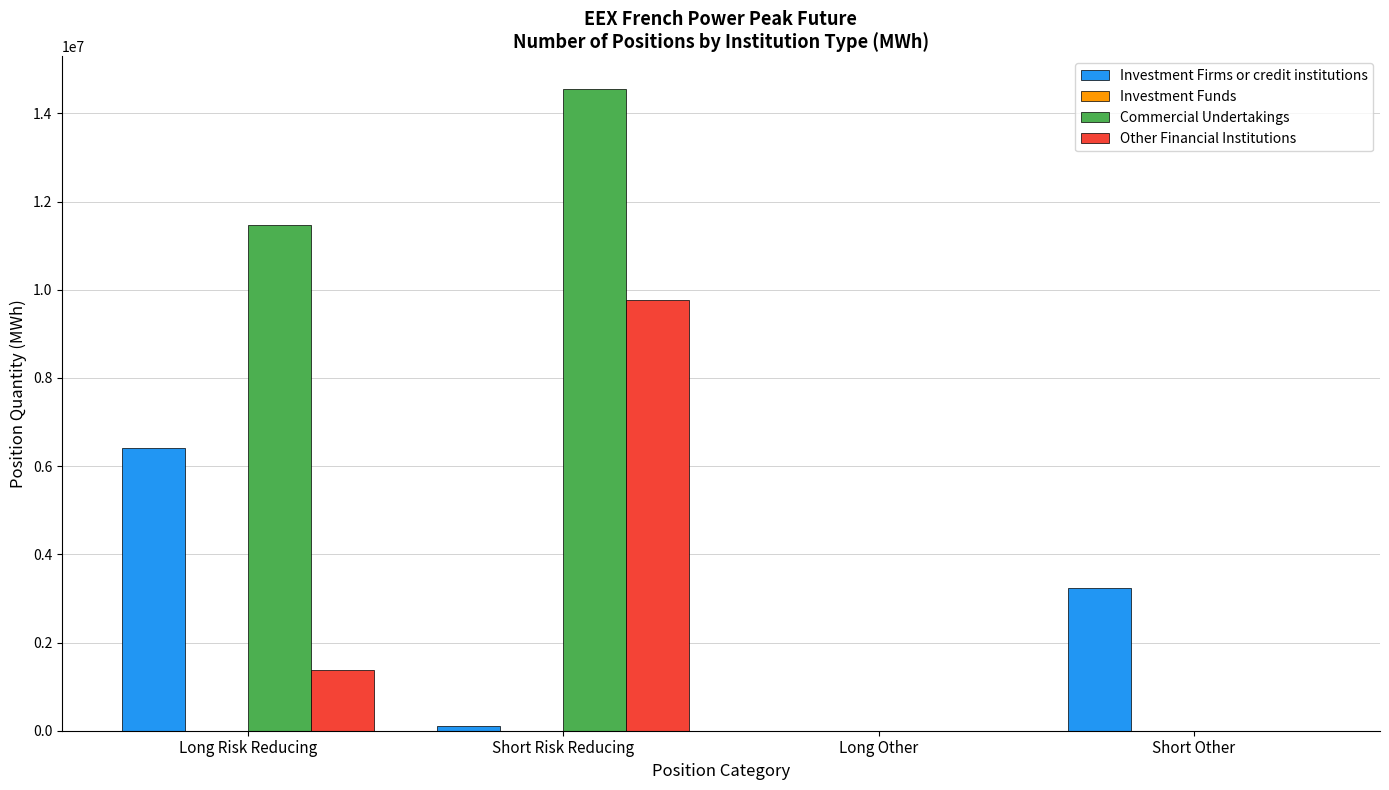

Where is Commercial Undertakings nearest to the value 7281408?

Long Risk Reducing